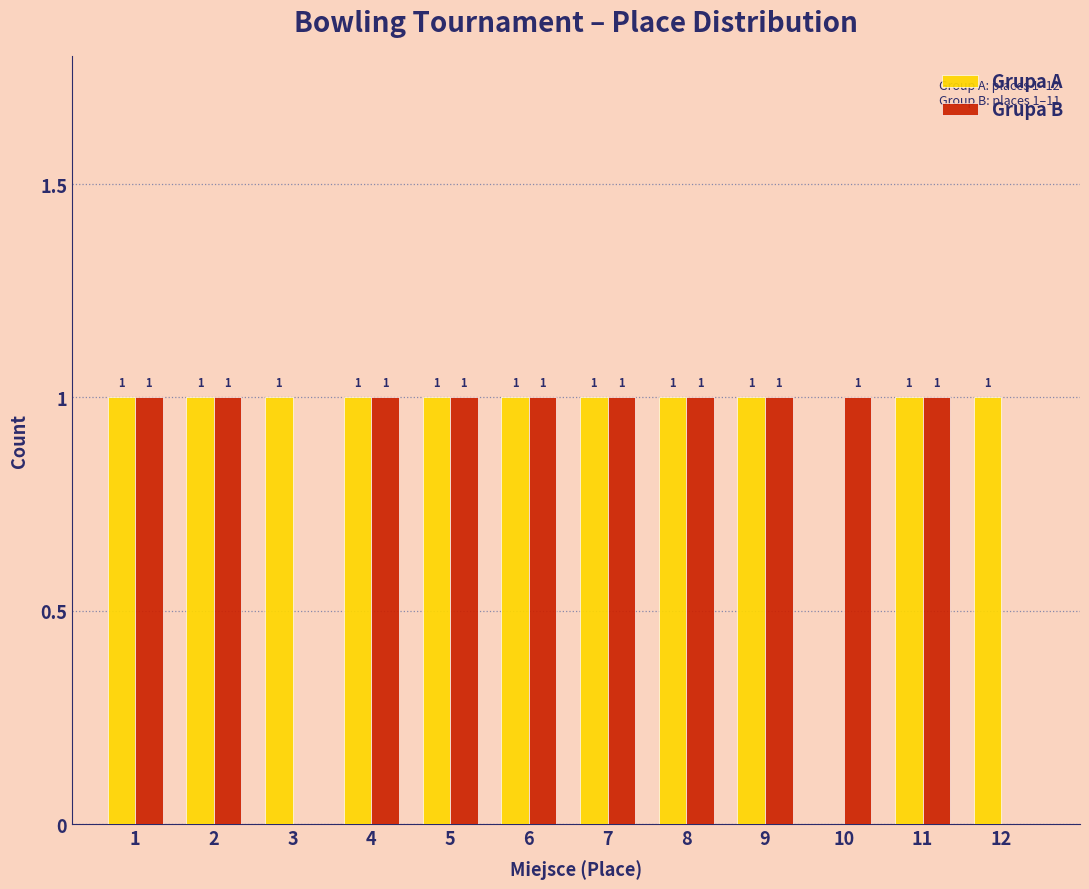

Reading right to left, transcribe all the data shown in this chart.

Grupa A: 12=1	11=1	10=0	9=1	8=1	7=1	6=1	5=1	4=1	3=1	2=1	1=1
Grupa B: 12=0	11=1	10=1	9=1	8=1	7=1	6=1	5=1	4=1	3=0	2=1	1=1